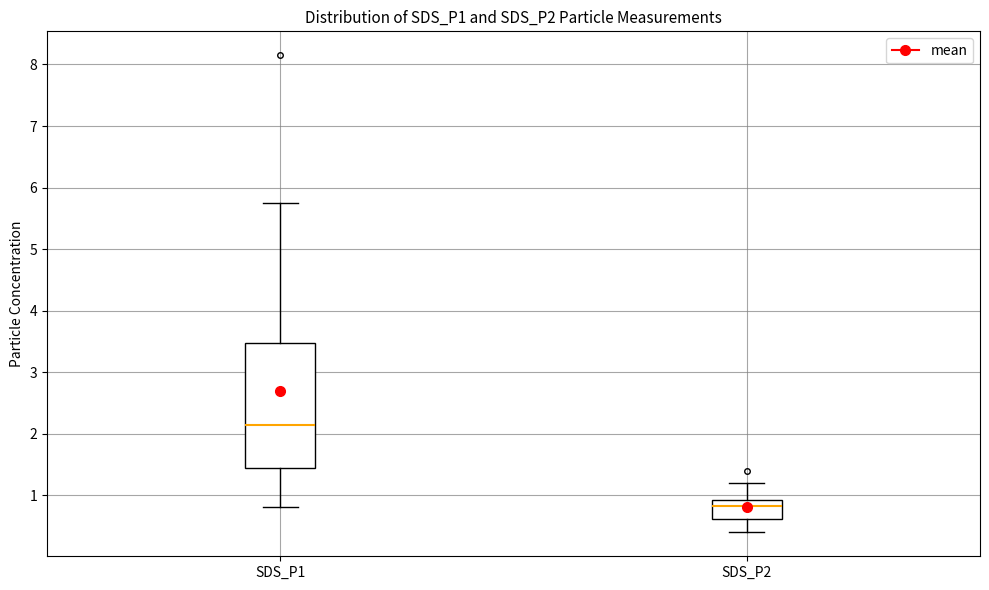

Which box's median line is the highest?

SDS_P1